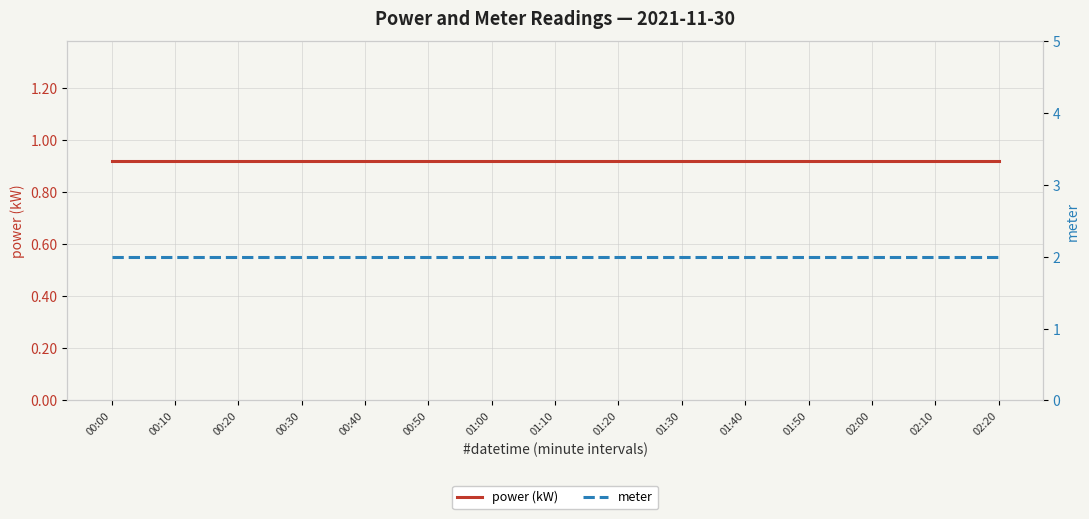

True or false: meter and power (kW) intersect in this chart.

False